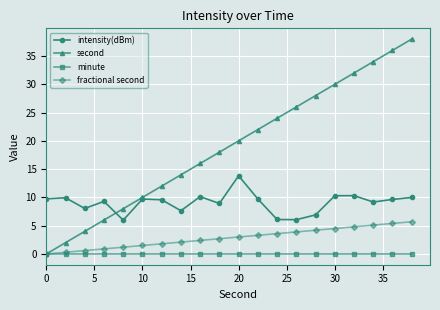

Which series has the largest range (max minus min)?

second